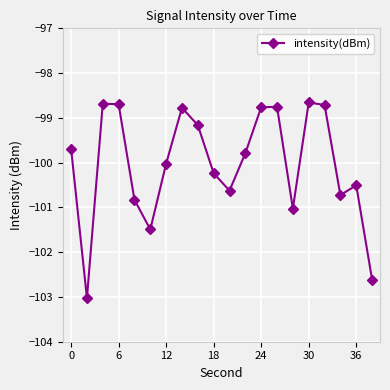

What is the value of the 14th point from the left?

-98.8